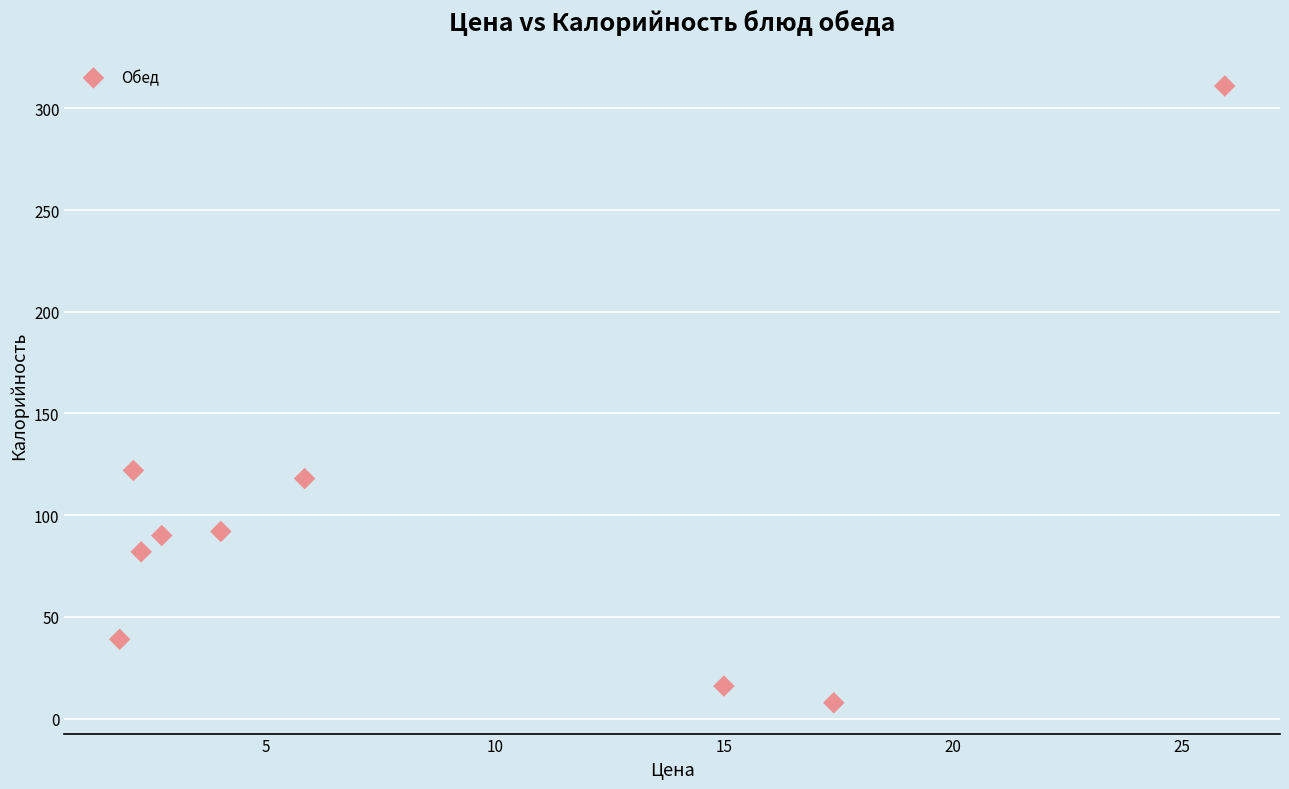

What is the average Y value?

97.5